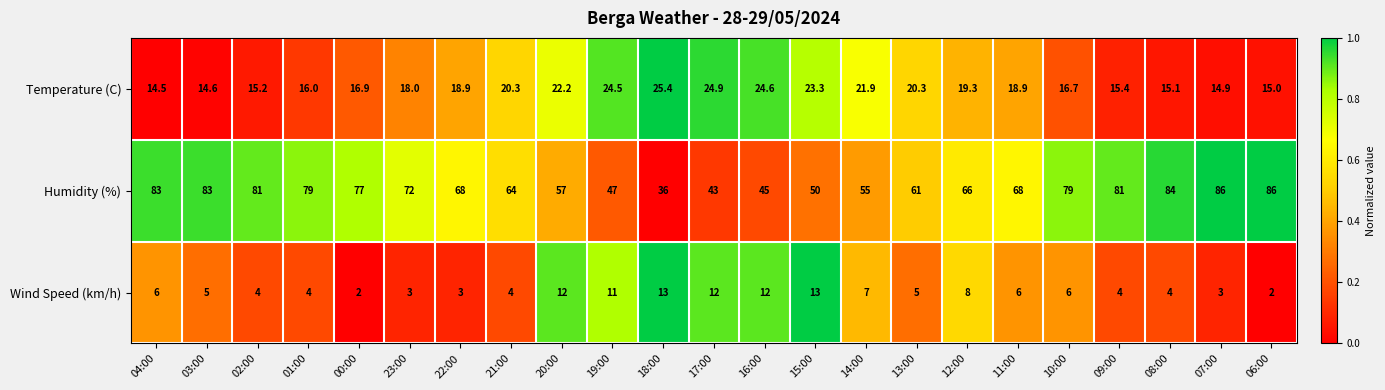

What value does the Humidity (%) series have at 14:00?

55.0